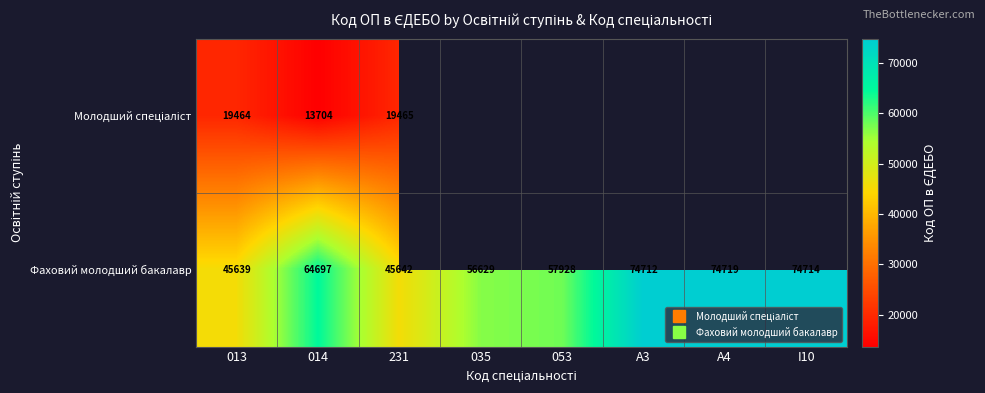

Which series has the widest spread of values?

Фаховий молодший бакалавр